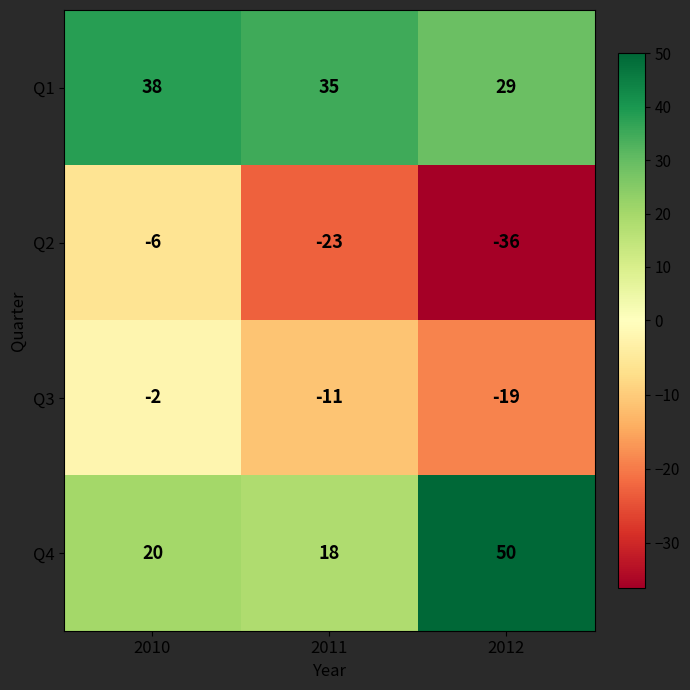

At which category is the sum across all series the highest?

2010